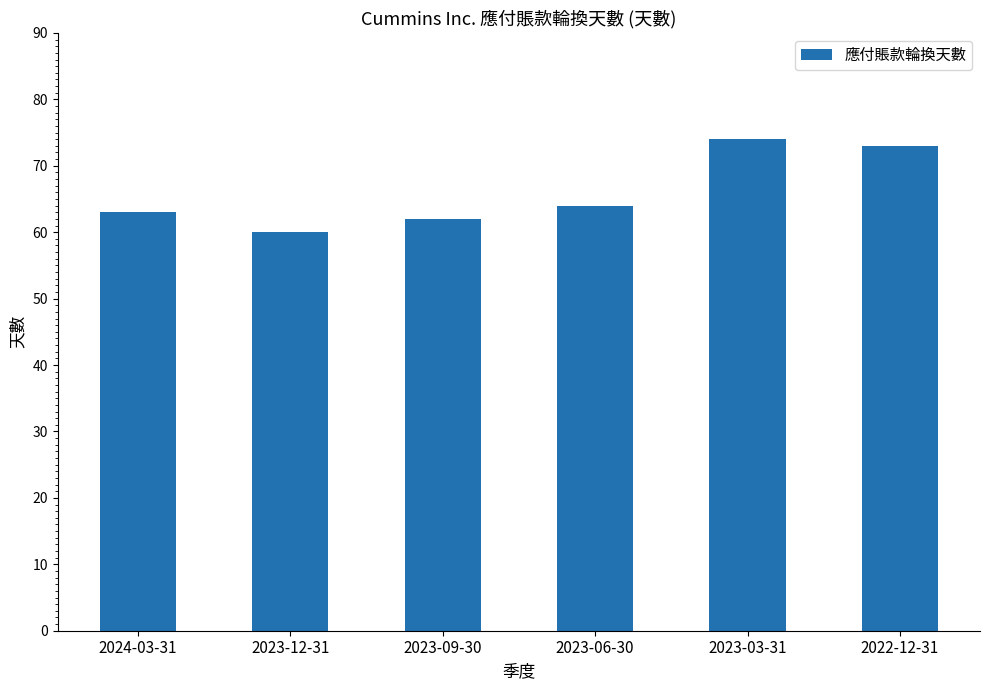

Between 2023-06-30 and 2023-12-31, which is larger?

2023-06-30